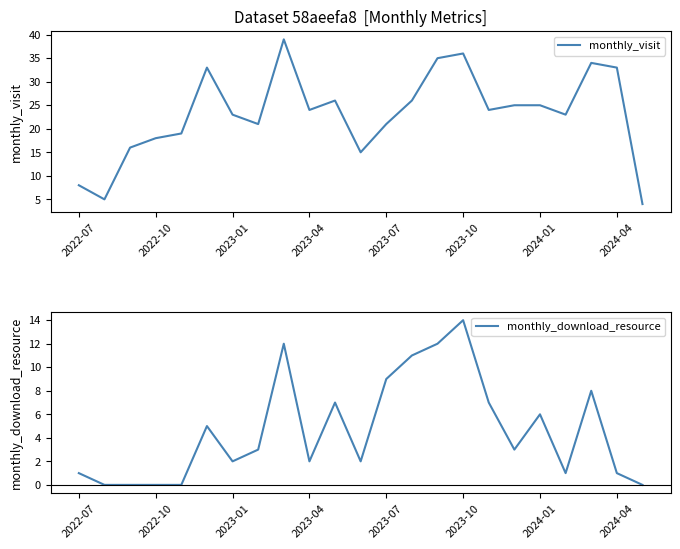

Rank the series by their maximum value, from lowest to highest.

monthly_download_resource, monthly_visit